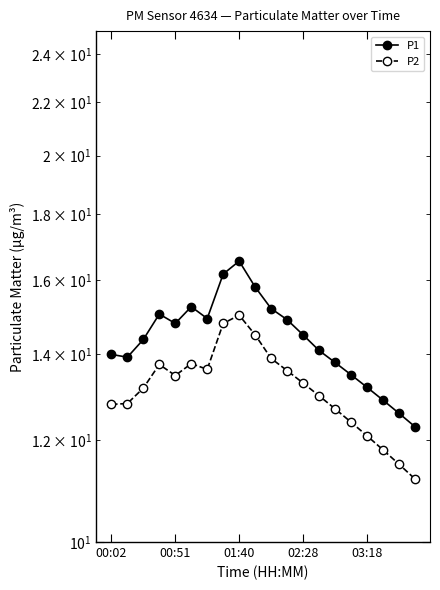

At 13, list the series in order from largest to smallest.

P1, P2